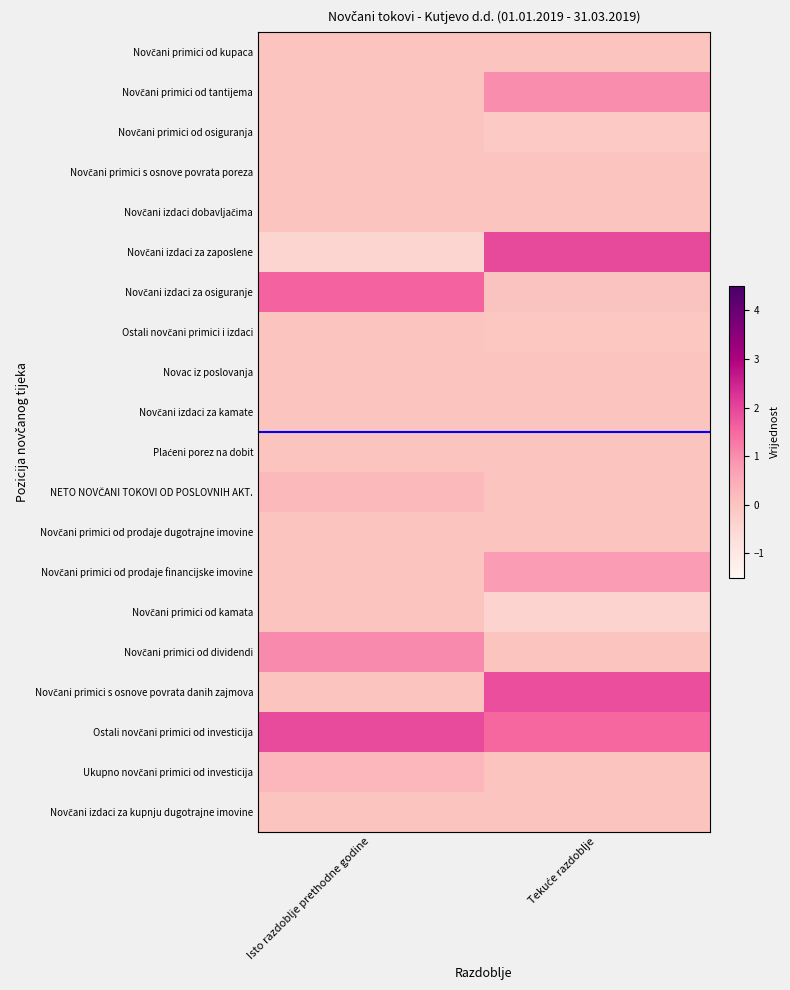

What is the difference between the highest and lowest values at Tekuće razdoblje?

2.3